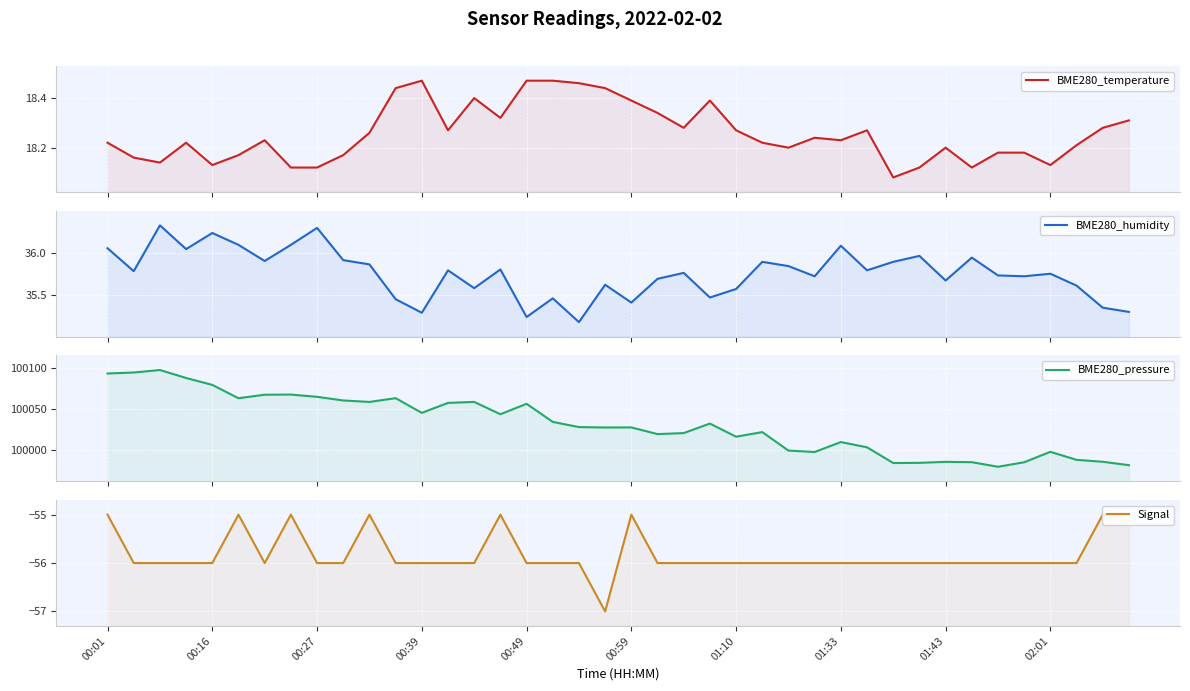

What position from the right is 27?

13